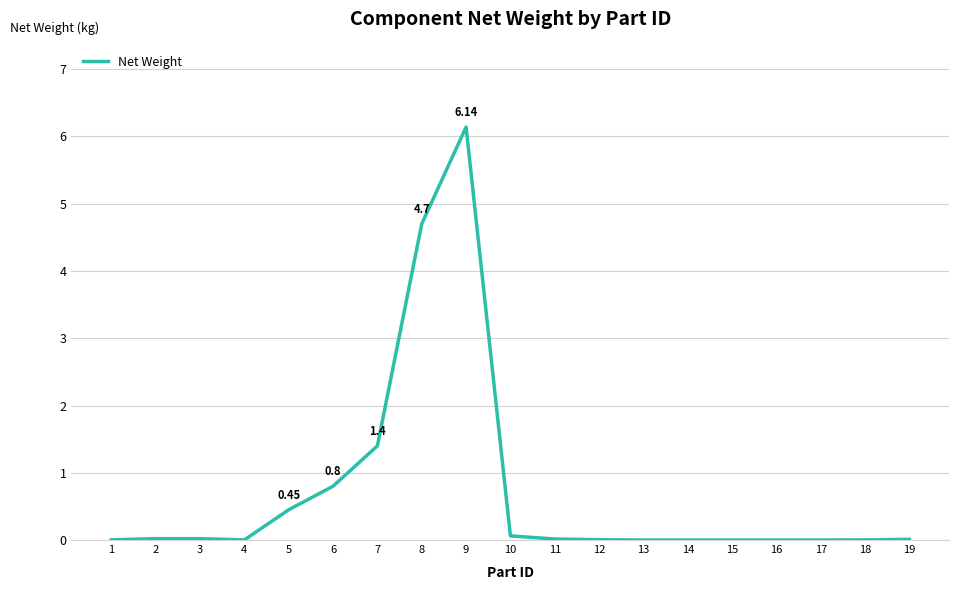

What is the difference between the maximum and minimum values?

6.1